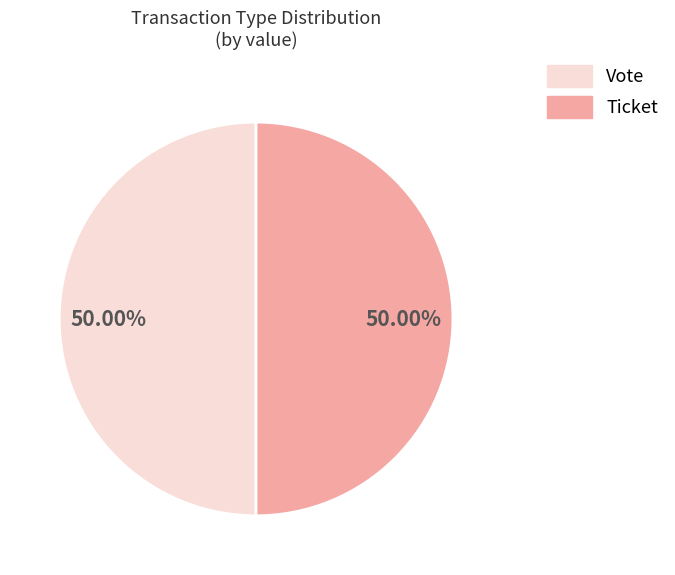

The Vote slice represents 88% of the pie. True or false?

False